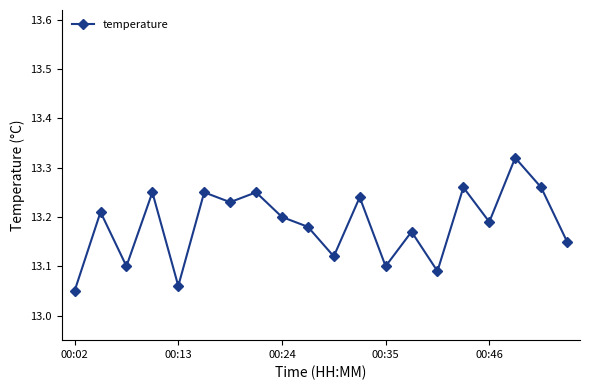

Count the values in the range 13 to 14.

20